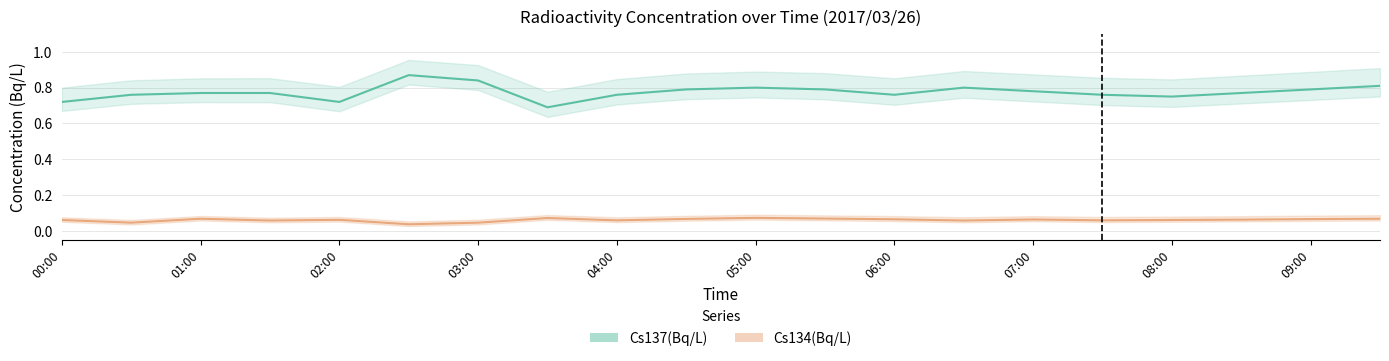

Count the number of categories in the chart.

20